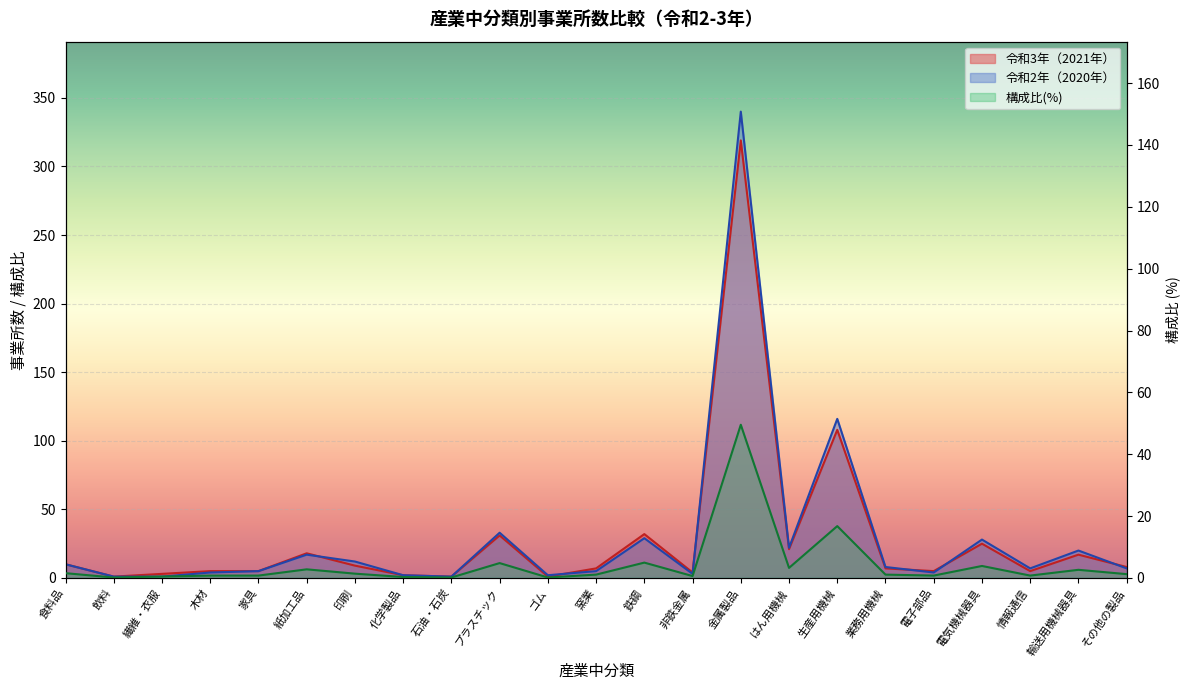

True or false: 令和2年（2020年） and 構成比(%) intersect in this chart.

False